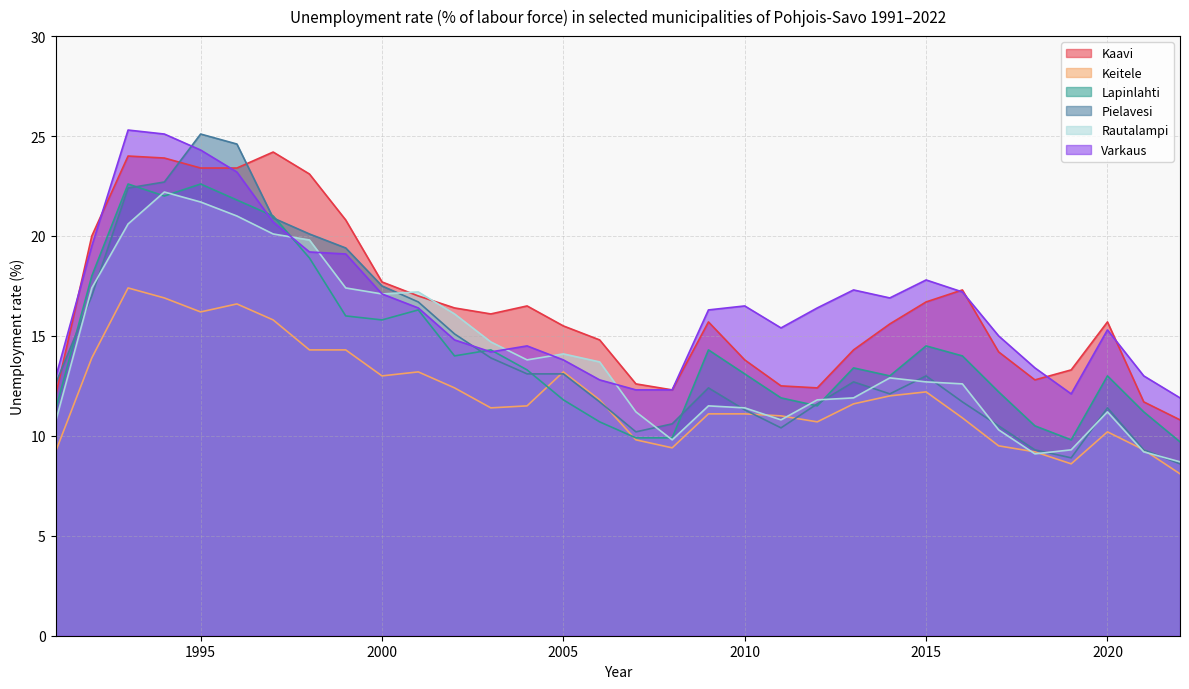

What is the difference between the Lapinlahti values at 1998 and 2004?

5.6